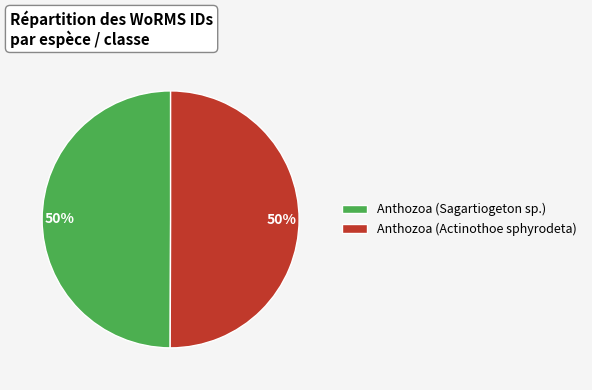

What percentage is the Anthozoa (Actinothoe sphyrodeta) slice, to the nearest percent?

50%